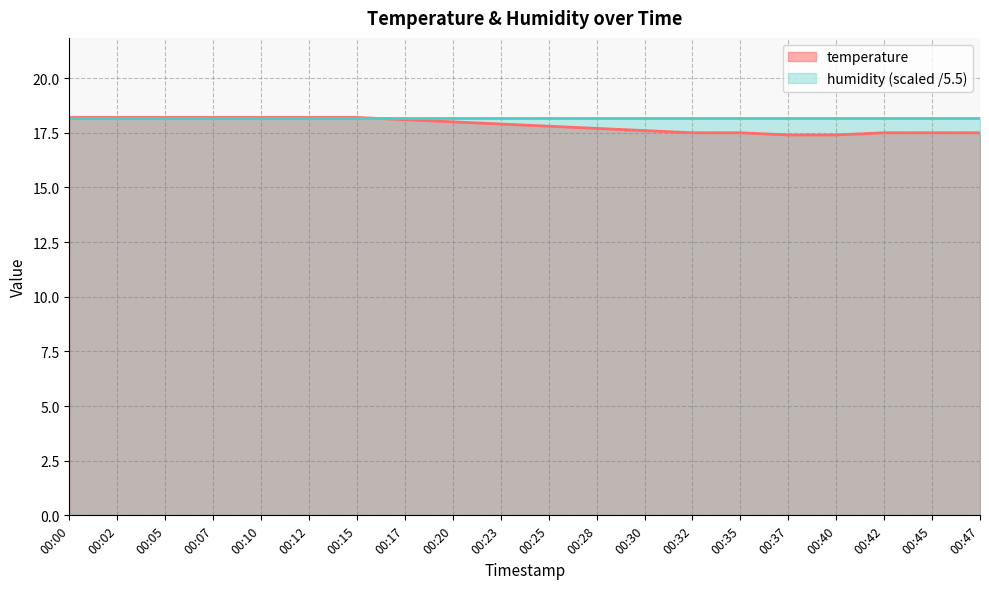

What is the minimum value shown in the chart?

17.4